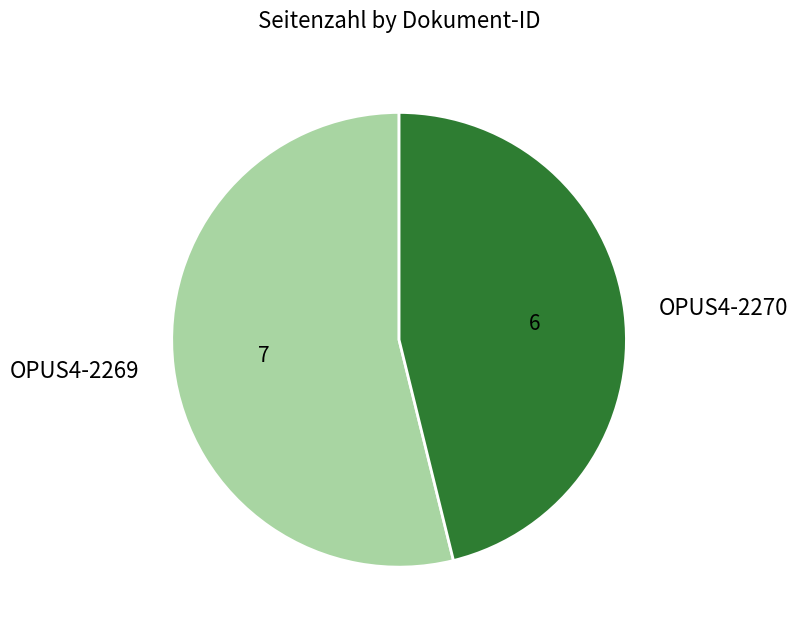

The OPUS4-2270 slice represents 46% of the pie. True or false?

True